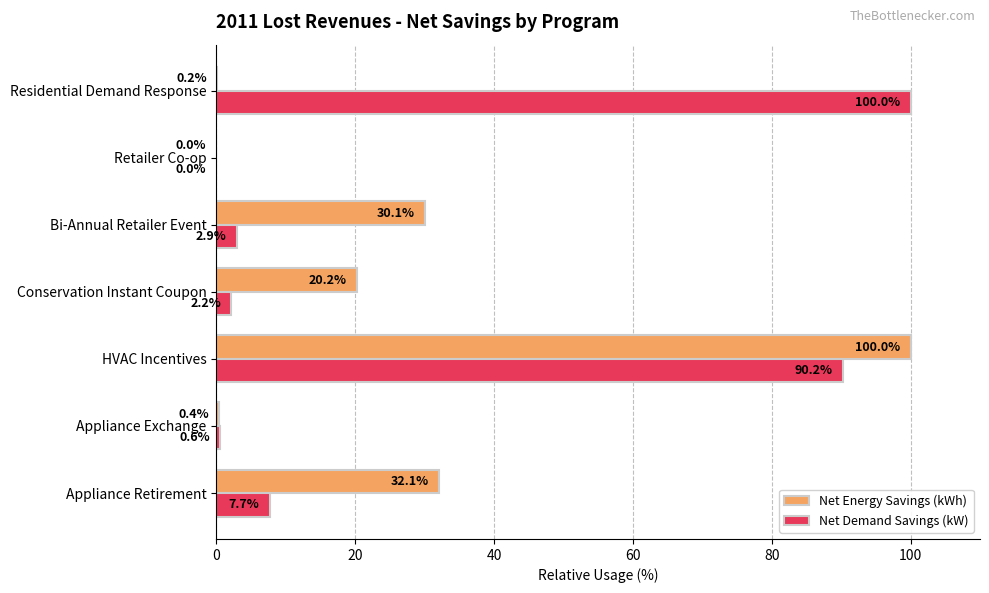

How many data points in Net Demand Savings (kW) are above 2?

5